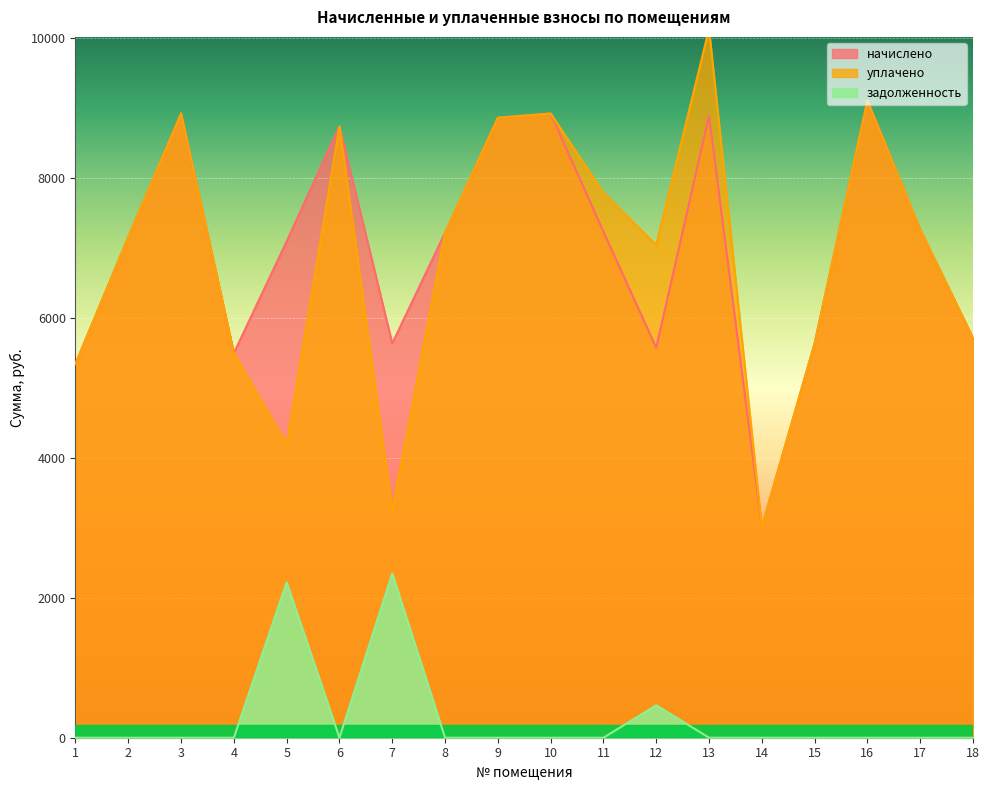

Which has a higher value, 2 or 15?

2